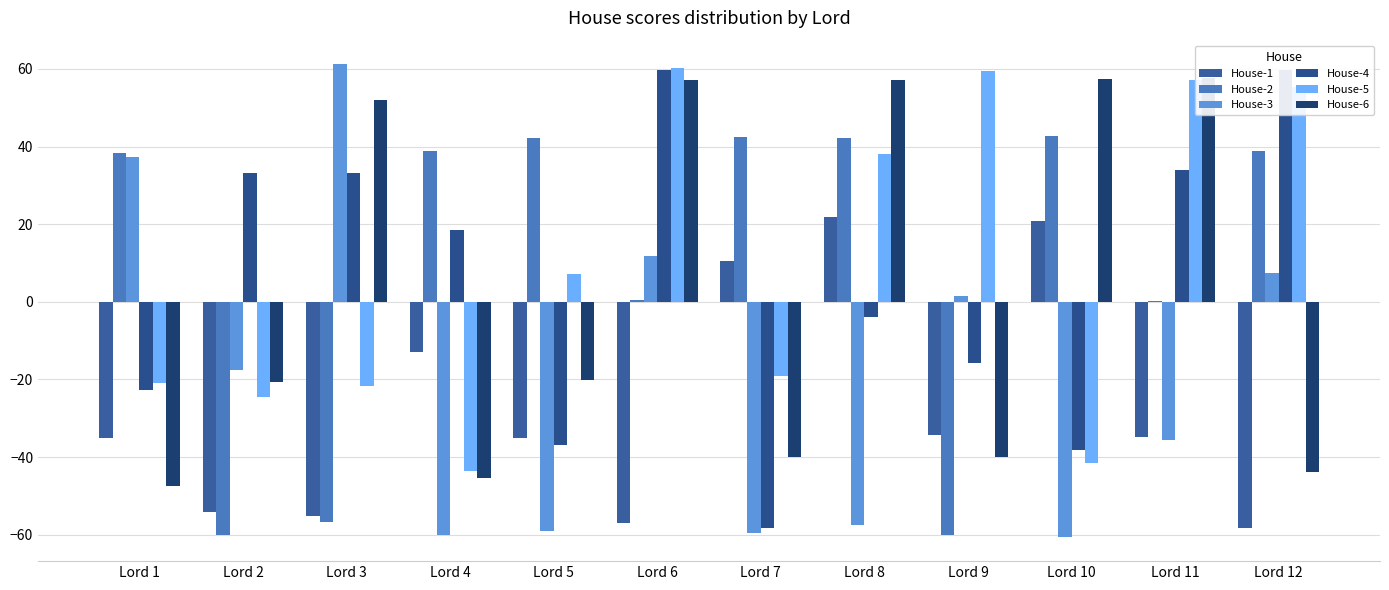

Which category has the lowest value across all series?

Lord 10